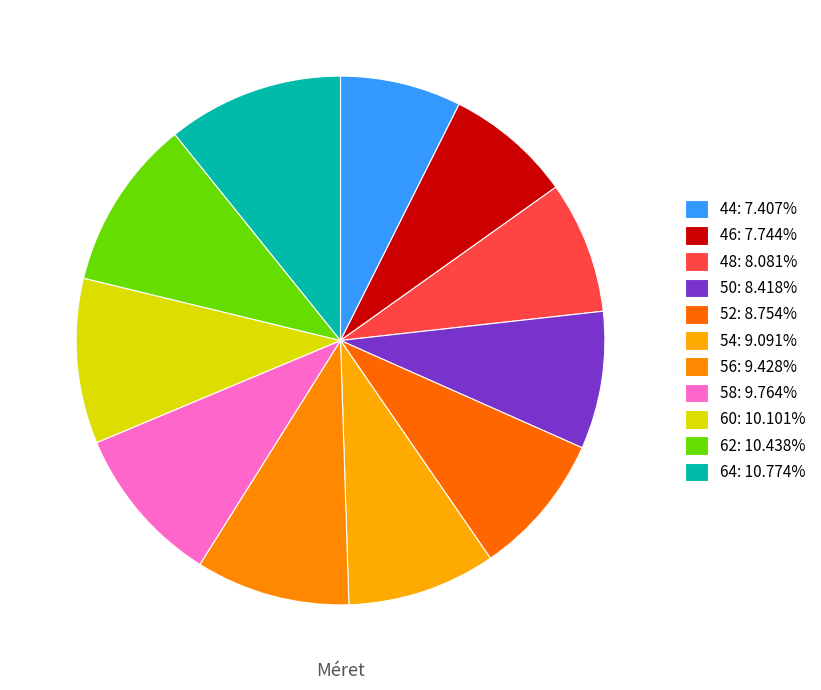

To the nearest percent, what percentage of the pie is 44?

7%